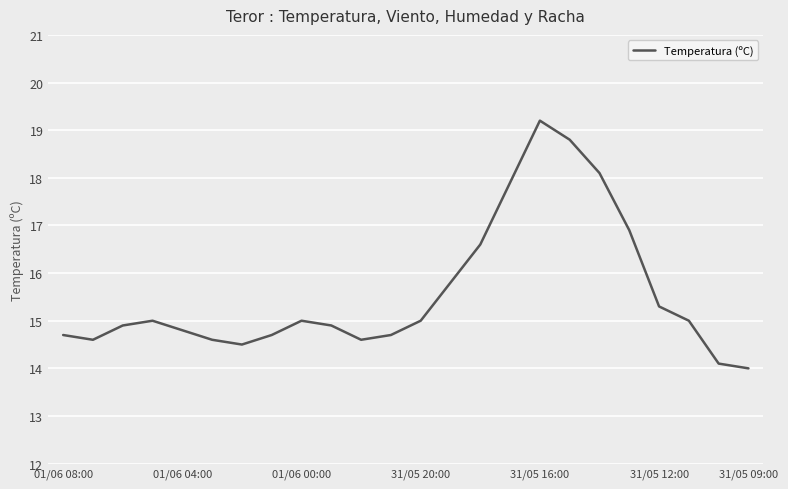

What is the maximum value shown in the chart?

19.2